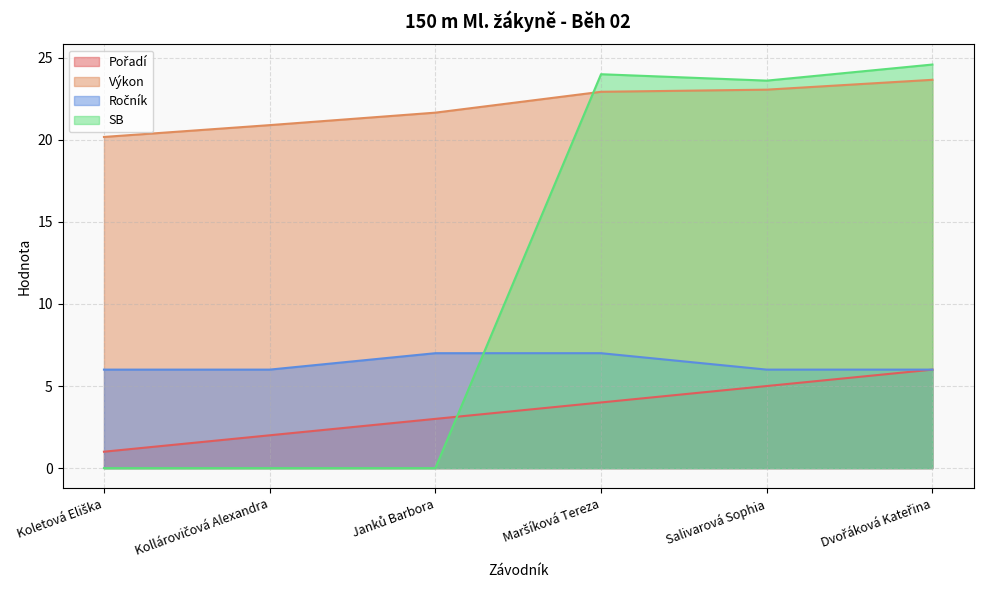

True or false: Výkon has a value of 9.2 at Dvořáková Kateřina.

False